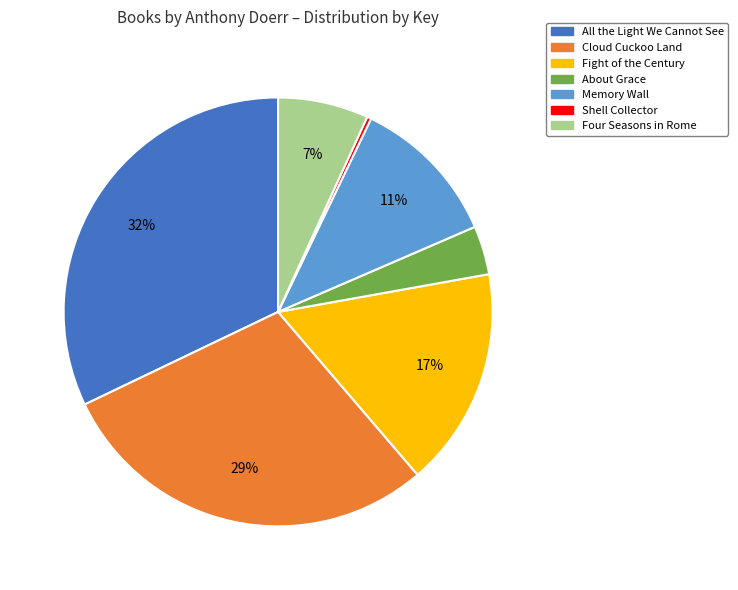

To the nearest percent, what is the average slice percentage?

14%